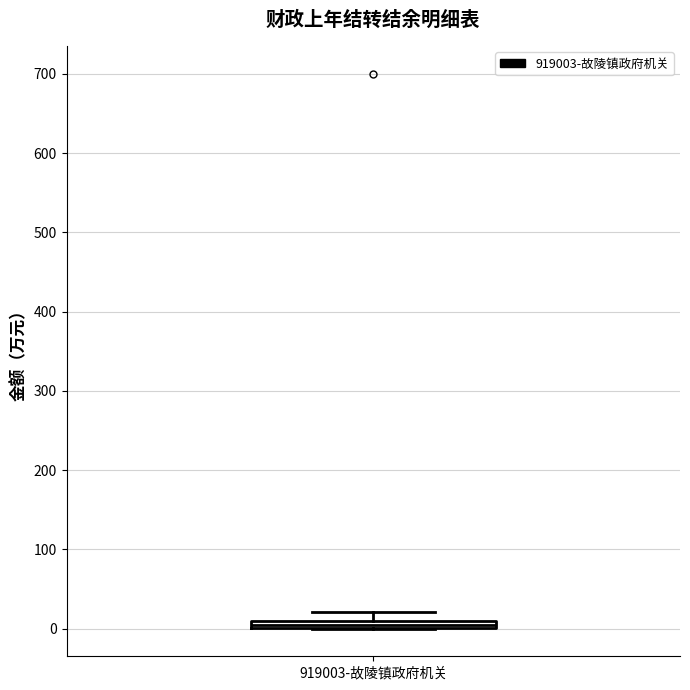

Where does the upper whisker of the box for 919003-故陵镇政府机关 end on the y-axis? The values are not printed on the chart, so give them approximately, as read against the axis.

20